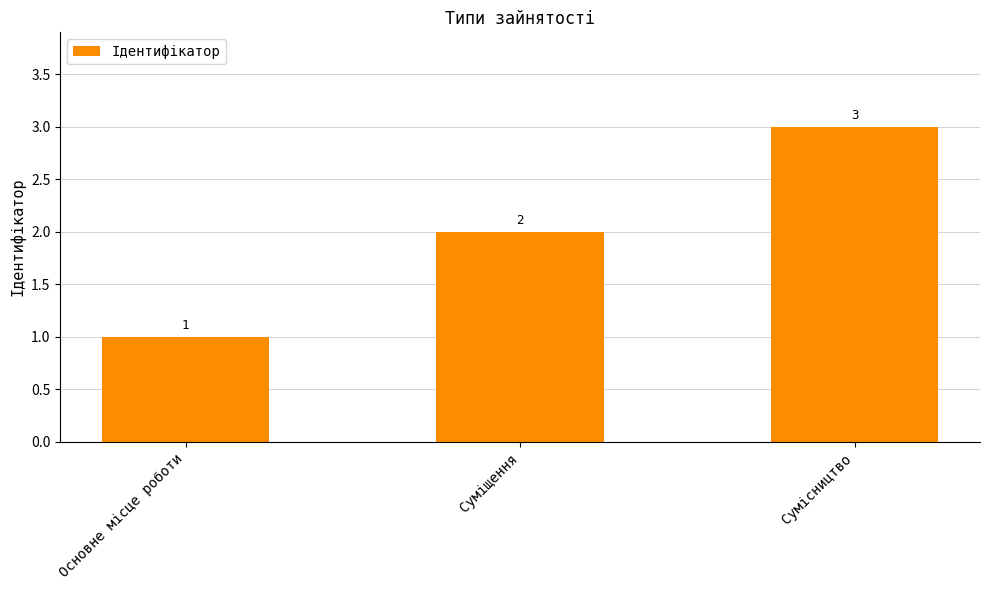

Is it true that the value at Сумісництво is 2?

False